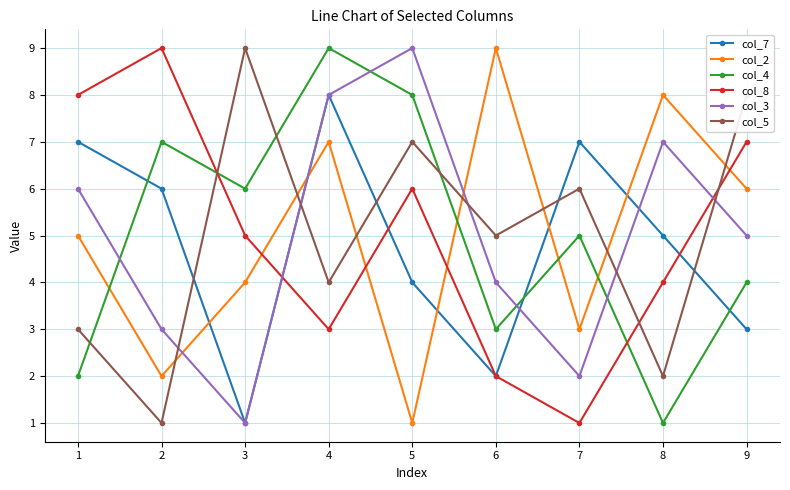

At which category does col_4 reach its first local valley?

3